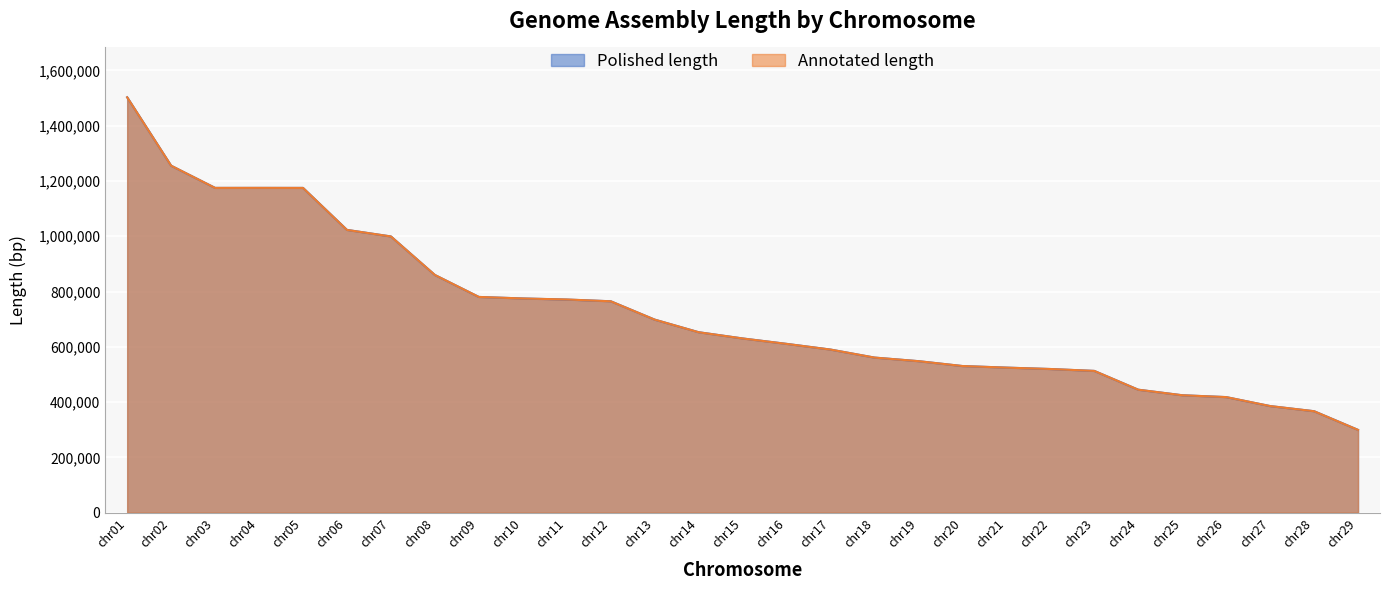

True or false: Annotated length has more than 0 interior local peaks.

True